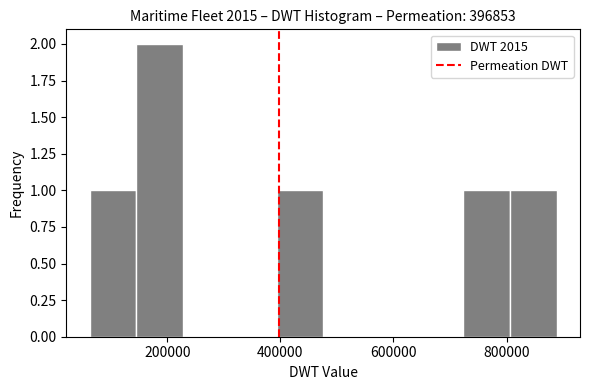

Which range on the x-axis has the tallest bar?

140000 to 220000